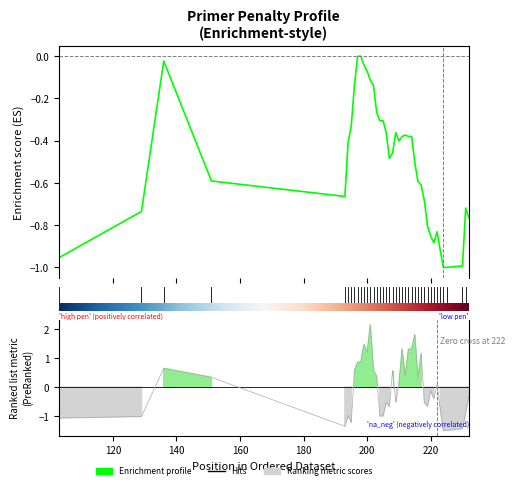

How many distinct data groups are displayed?

2